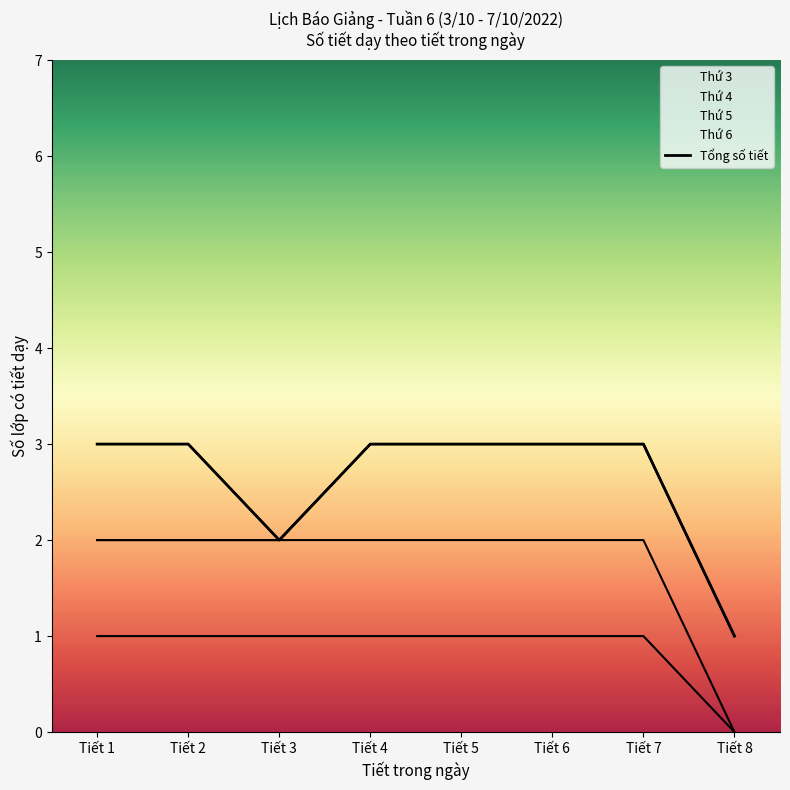

Reading right to left, transcribe all the data shown in this chart.

Tiết 8=1	Tiết 7=3	Tiết 6=3	Tiết 5=3	Tiết 4=3	Tiết 3=2	Tiết 2=3	Tiết 1=3